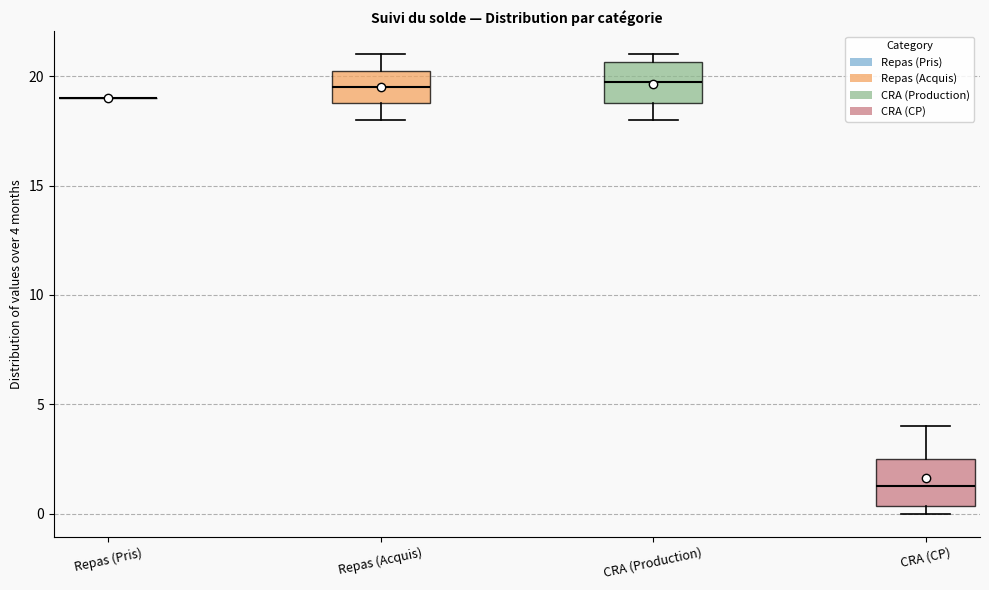

Reading left to right, read every box against the y-axis: the position of its median line, the range the box covers, and the ends of its whiskers. The values are not printed on the chart, so give them approximately, as read against the axis.

Repas (Pris): box collapsed to a line at 19.0, whiskers 19.0 to 19.0
Repas (Acquis): median 19.5, box 19.0 to 20.5, whiskers 18.0 to 21.0
CRA (Production): median 20.0, box 19.0 to 20.5, whiskers 18.0 to 21.0
CRA (CP): median 1.5, box 0.5 to 2.5, whiskers 0.0 to 4.0